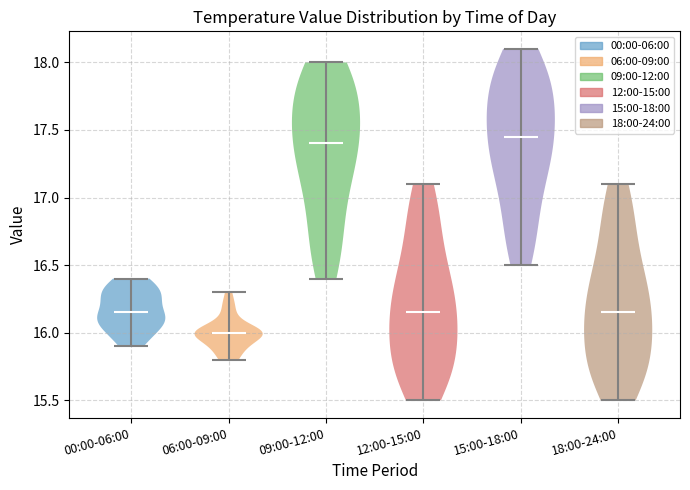

Reading left to right, read every violin against the y-axis: where its median line is, and the lowest and highest points it reaches. The values are not printed on the chart, so give them approximately, as read against the axis.

00:00-06:00: median line 16.15, lowest point 15.90, highest point 16.40
06:00-09:00: median line 16.00, lowest point 15.80, highest point 16.30
09:00-12:00: median line 17.40, lowest point 16.40, highest point 18.00
12:00-15:00: median line 16.15, lowest point 15.50, highest point 17.10
15:00-18:00: median line 17.45, lowest point 16.50, highest point 18.10
18:00-24:00: median line 16.15, lowest point 15.50, highest point 17.10